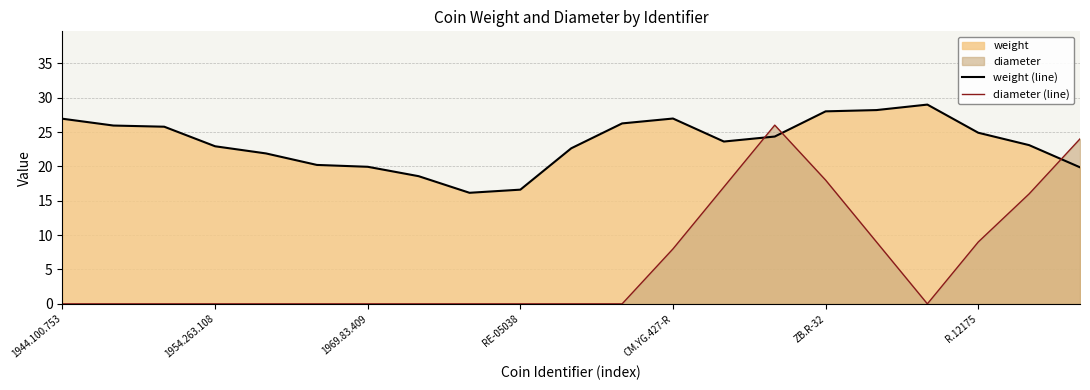

What is the difference between the maximum and minimum values in the diameter (line) series?

26.0